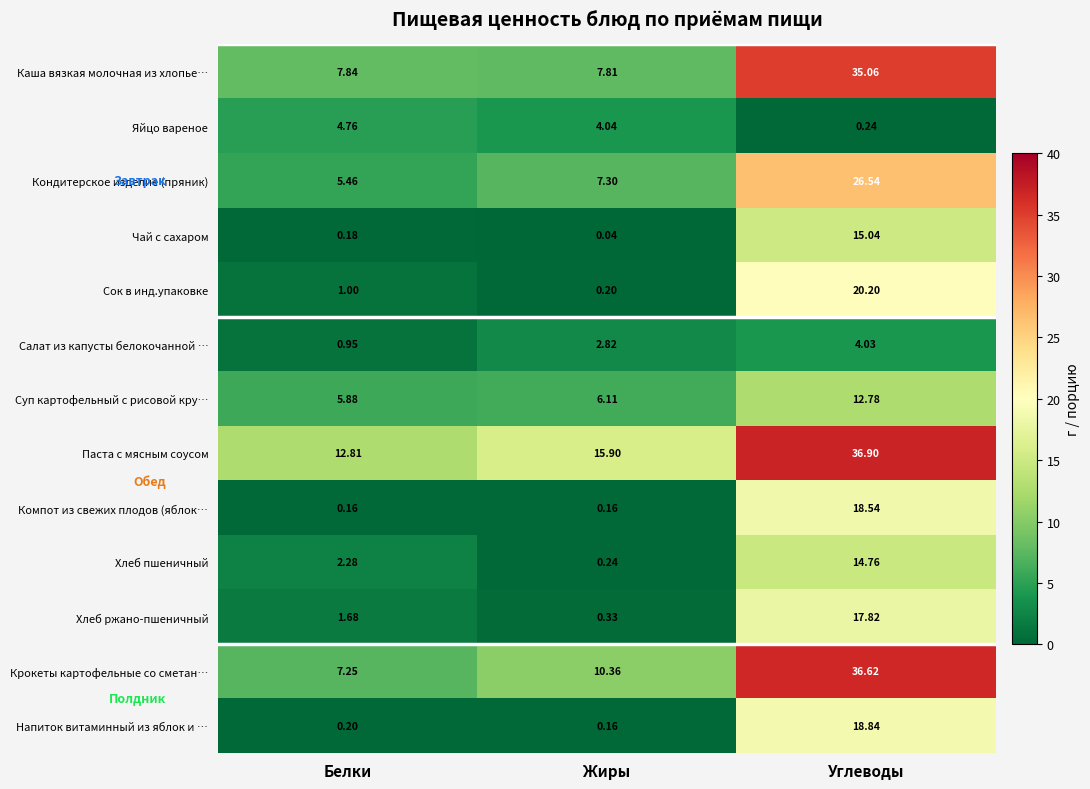

How many series are shown in this chart?

13